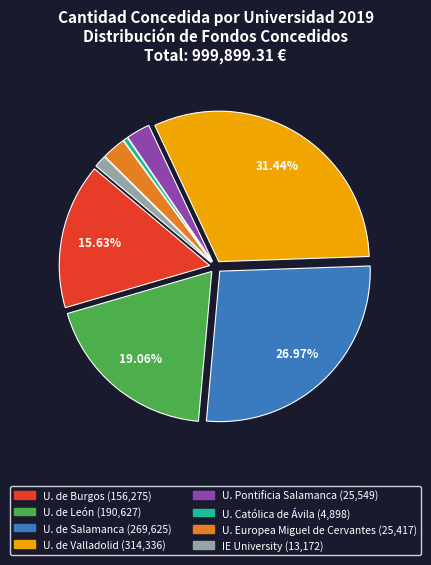

Is there a majority slice in this chart?

No